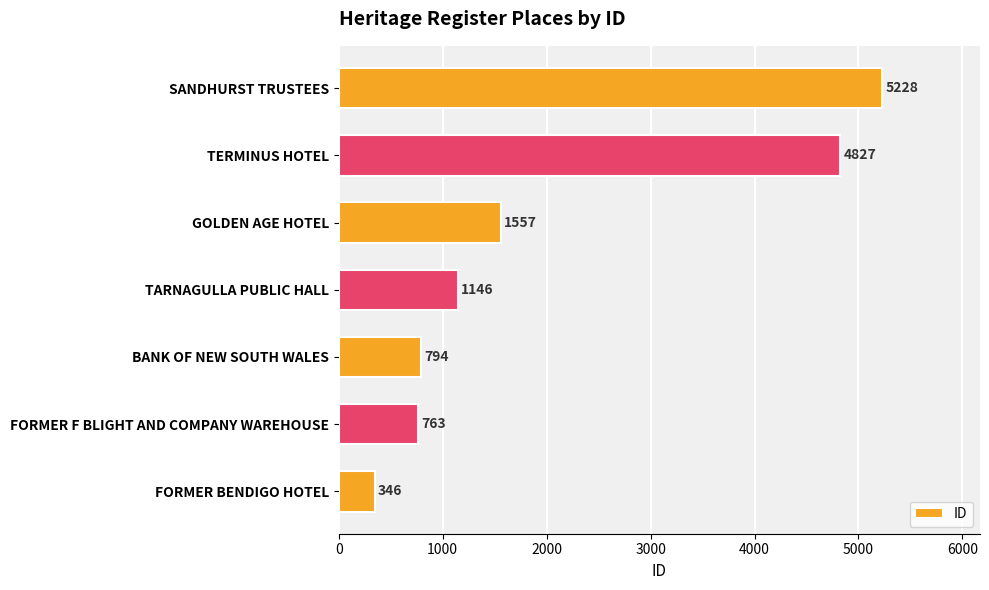

What is the ratio of the value at BANK OF NEW SOUTH WALES to the value at FORMER BENDIGO HOTEL?

2.3